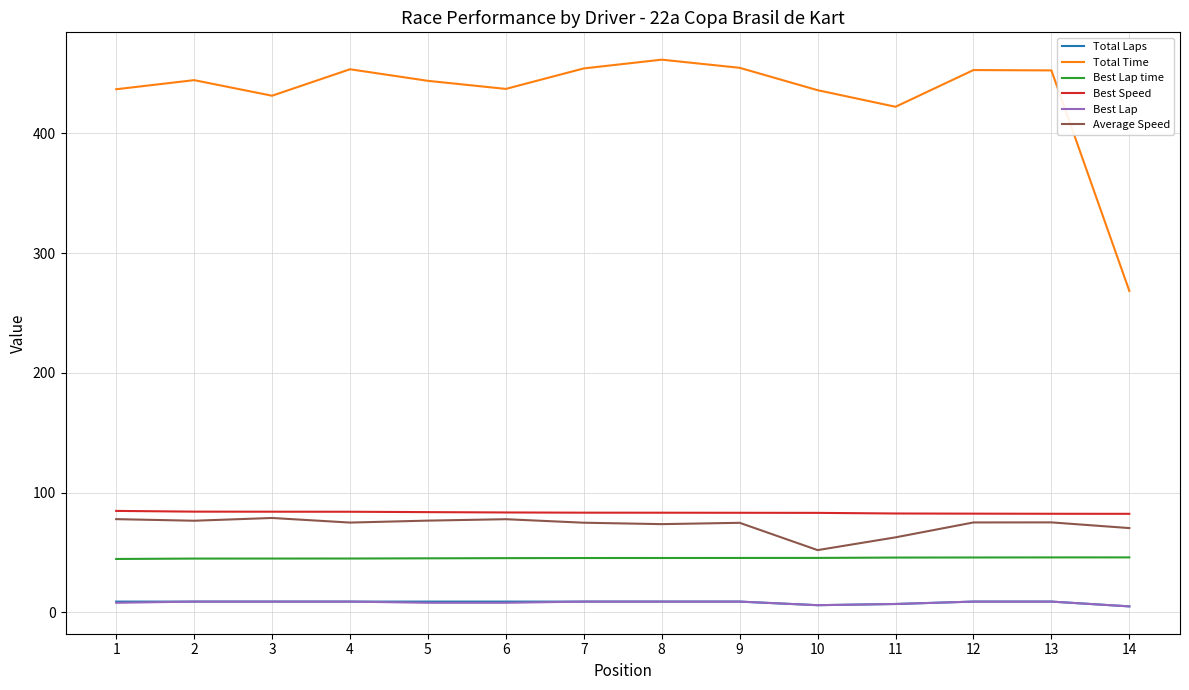

What is the maximum value shown in the chart?

461.6